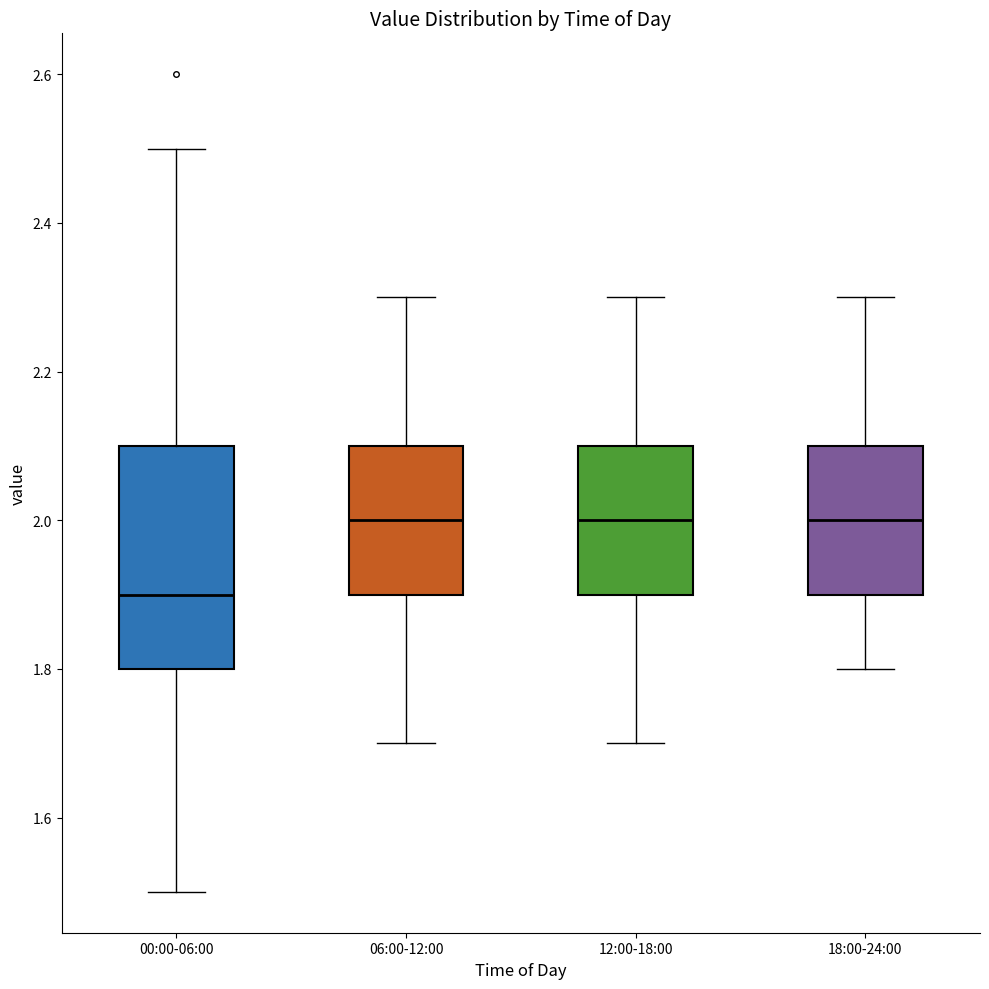

Comparing the boxes themselves (not the whiskers), which one is the tallest?

00:00-06:00